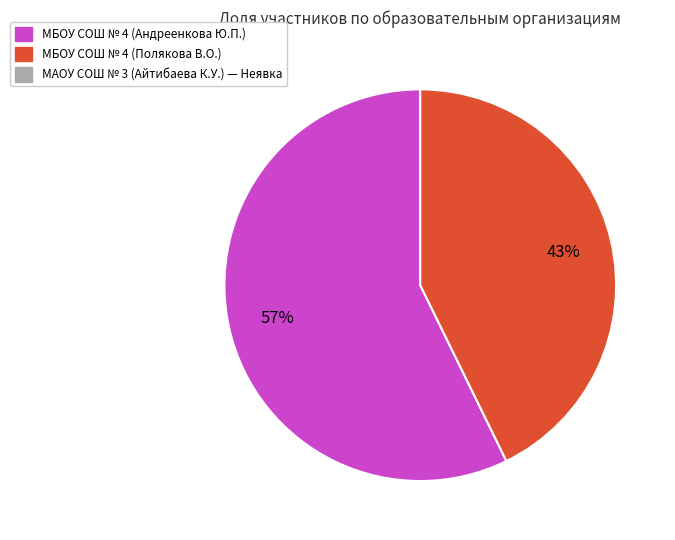

Is there any slice that represents more than half of the pie?

Yes